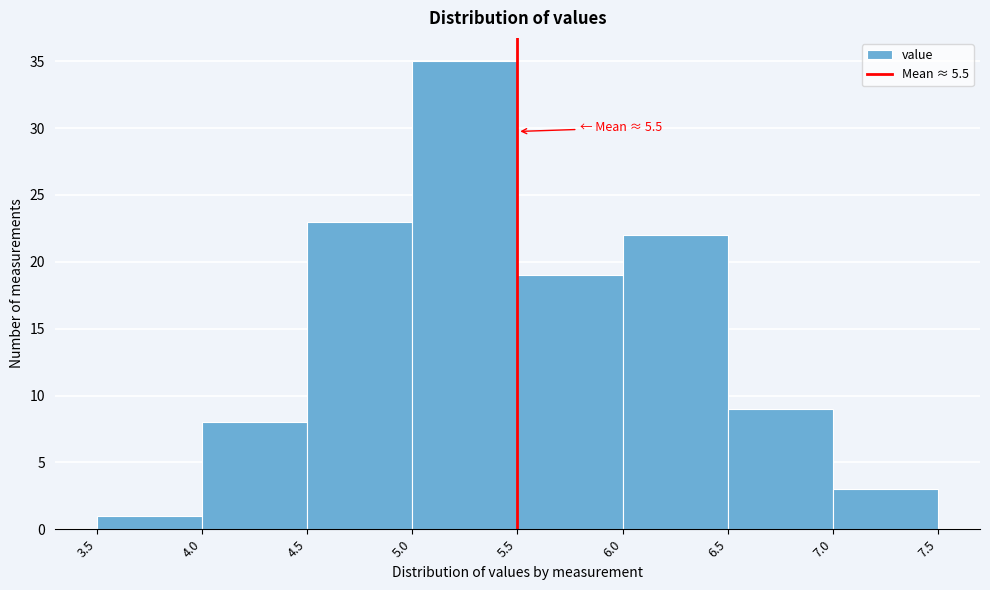

Which range on the x-axis has the tallest bar?

5.0 to 5.5